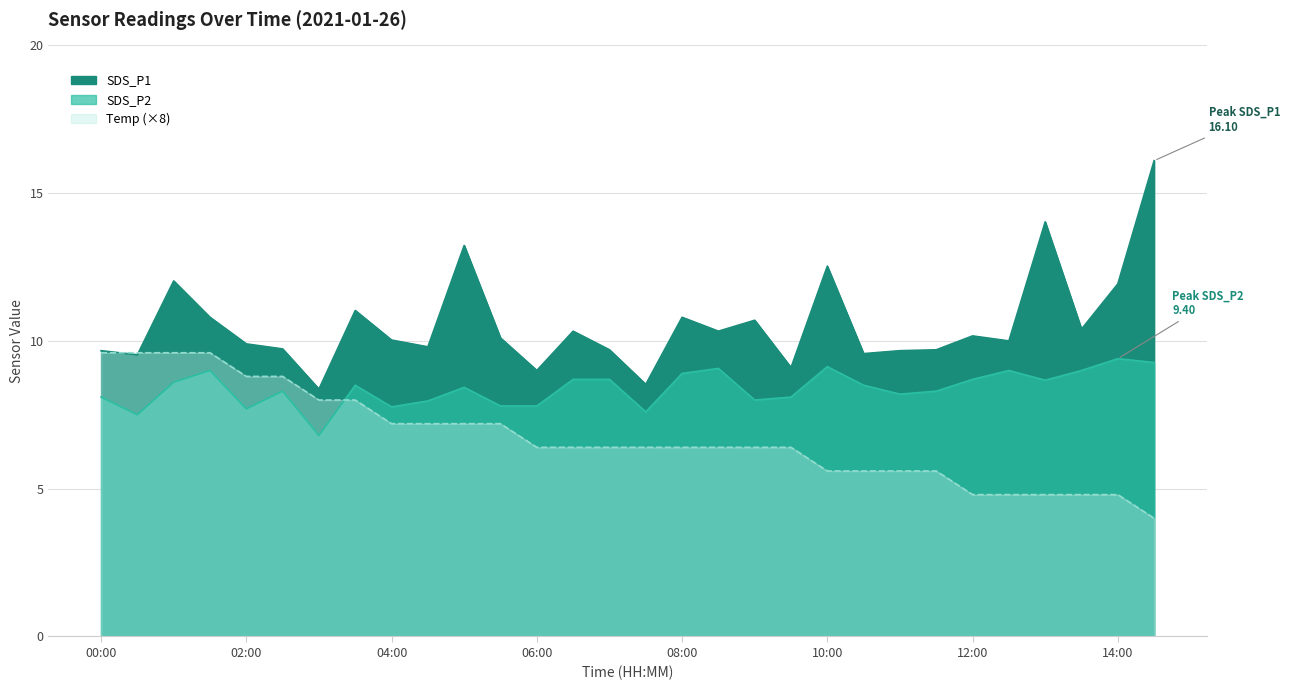

What is the maximum value for Temp?

9.6